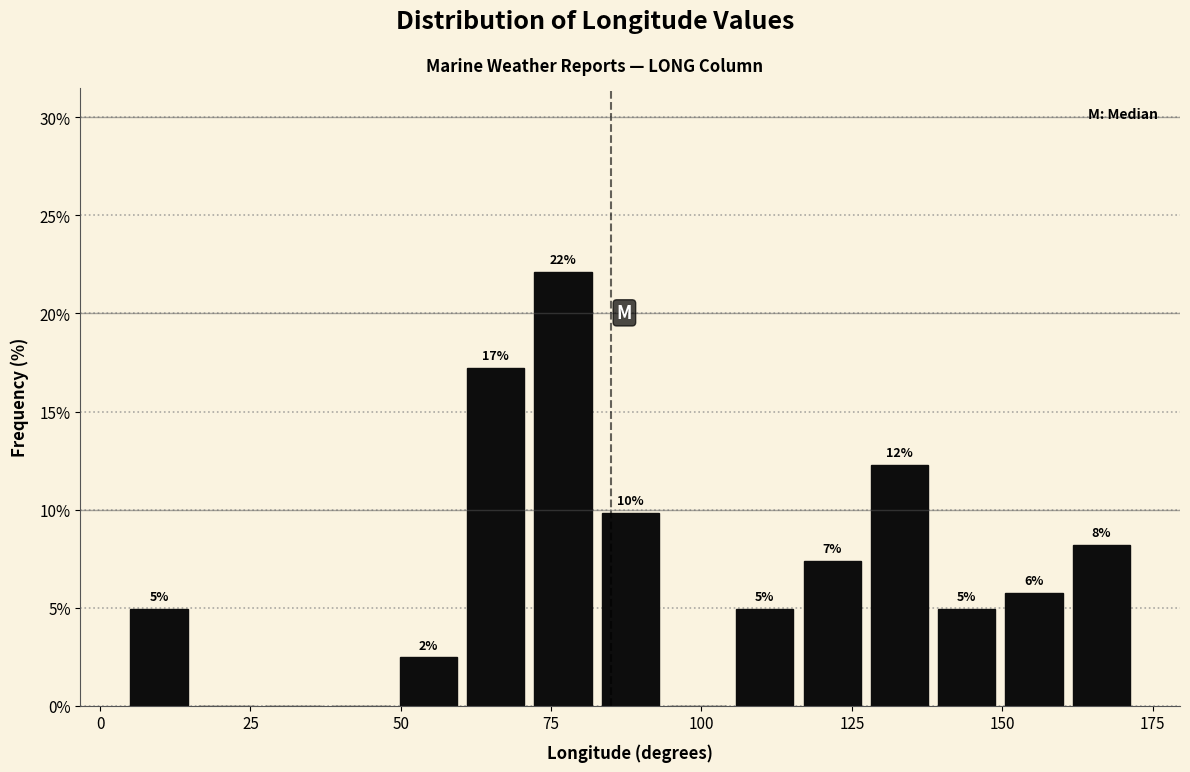

Read against the x-axis, roughly where is the centre of the tallest bar?

75